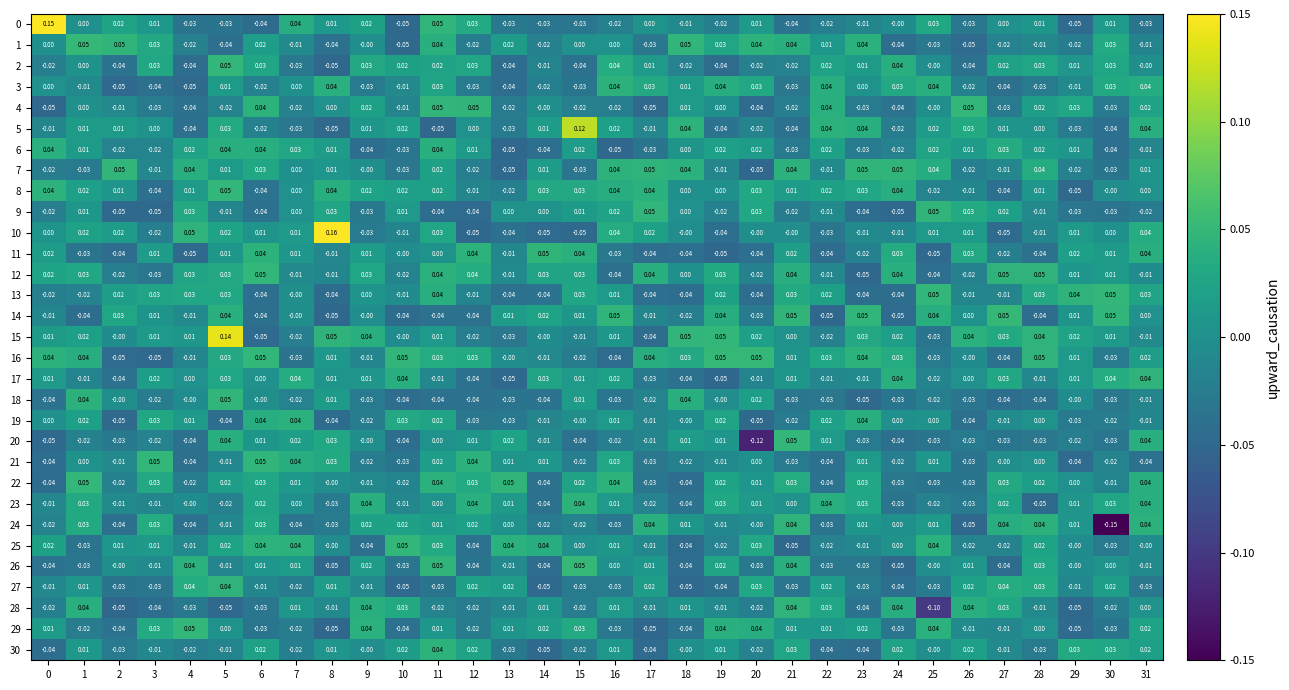

Is the value of 24 at 30 greater than the value of 30 at 10?

No